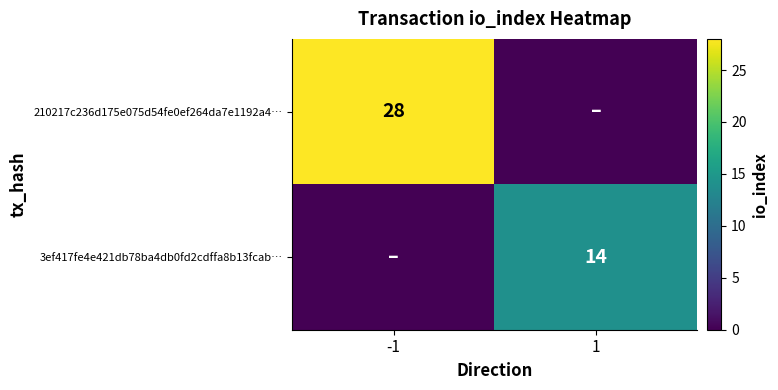

What is the spread (max minus min) of values at 1?

14